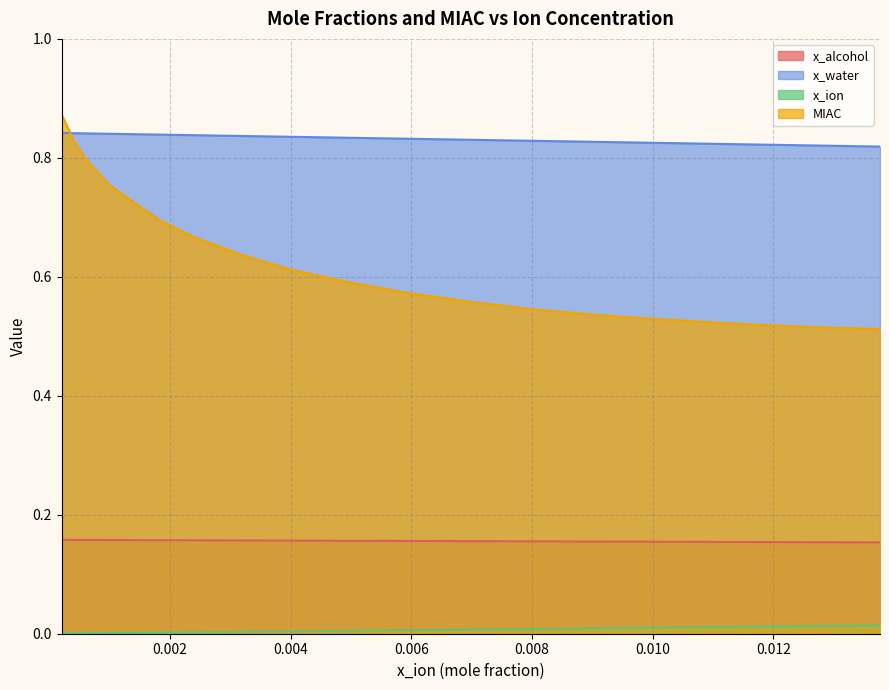

Rank the series by their maximum value, from highest to lowest.

MIAC, x_water, x_alcohol, x_ion